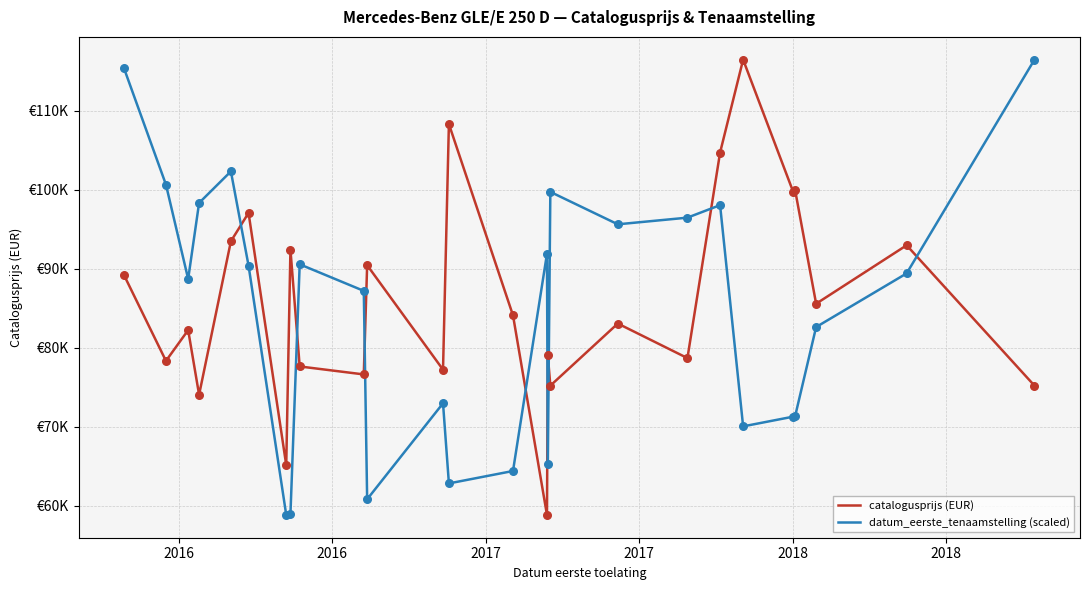

What are all the series names shown in the legend?

catalogusprijs (EUR), datum_eerste_tenaamstelling (scaled)